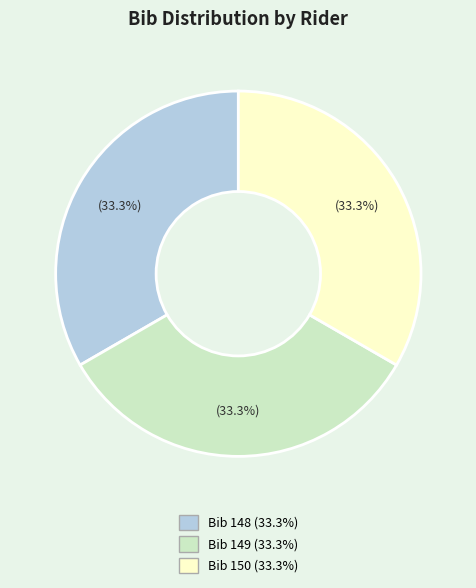

Does any single category account for the majority?

No